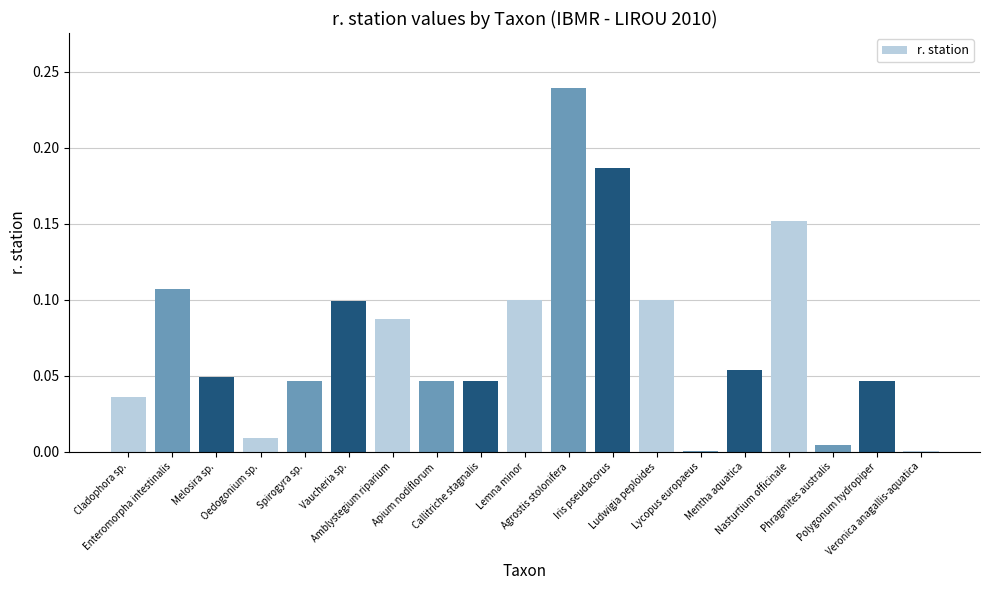

Rank the categories by value from highest to lowest.

Agrostis stolonifera, Iris pseudacorus, Nasturtium officinale, Enteromorpha intestinalis, Lemna minor, Ludwigia peploides, Vaucheria sp., Amblystegium riparium, Mentha aquatica, Melosira sp., Apium nodiflorum, Callitriche stagnalis, Polygonum hydropiper, Spirogyra sp., Cladophora sp., Oedogonium sp., Phragmites australis, Lycopus europaeus, Veronica anagallis-aquatica